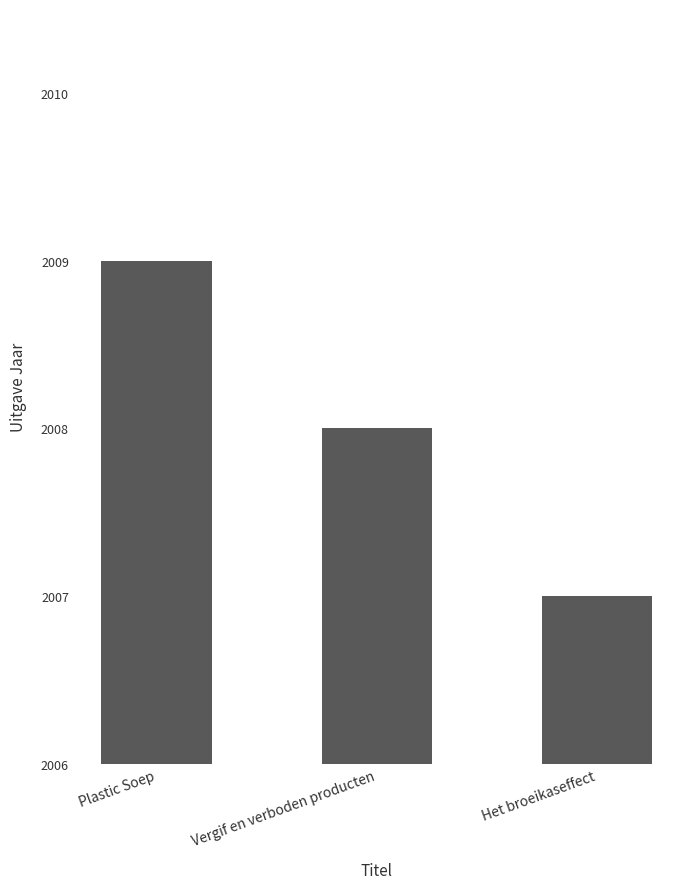

What is the value of the 3rd bar from the left?

2007